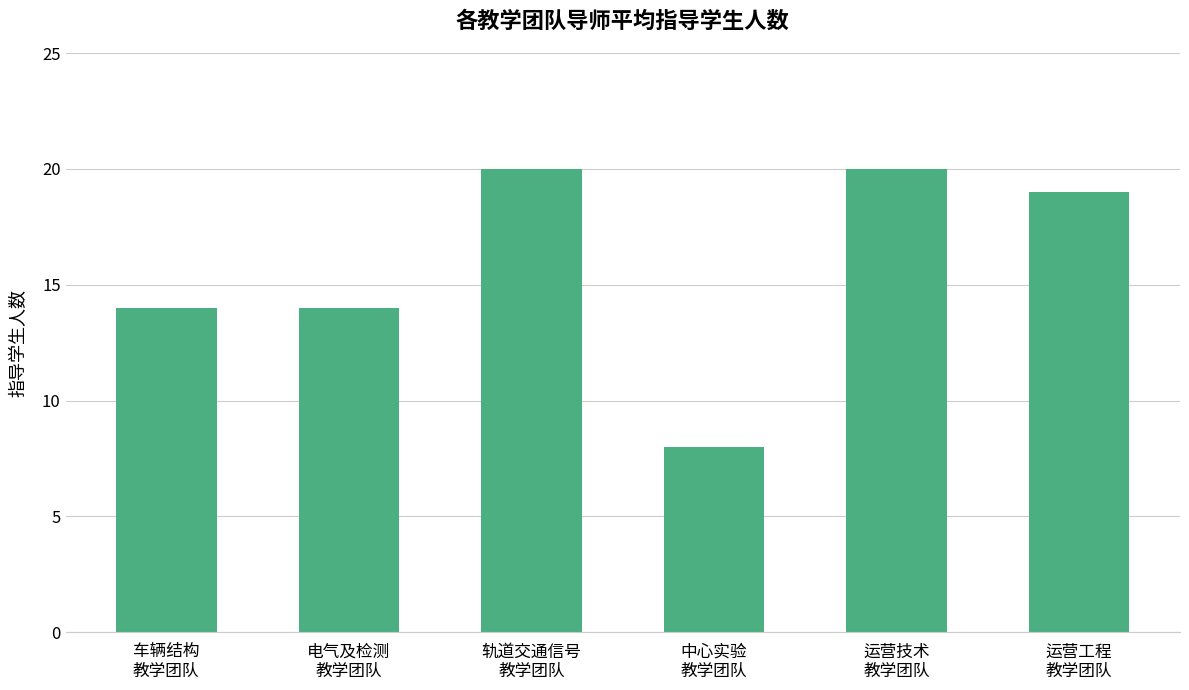

What is the minimum value shown in the chart?

8